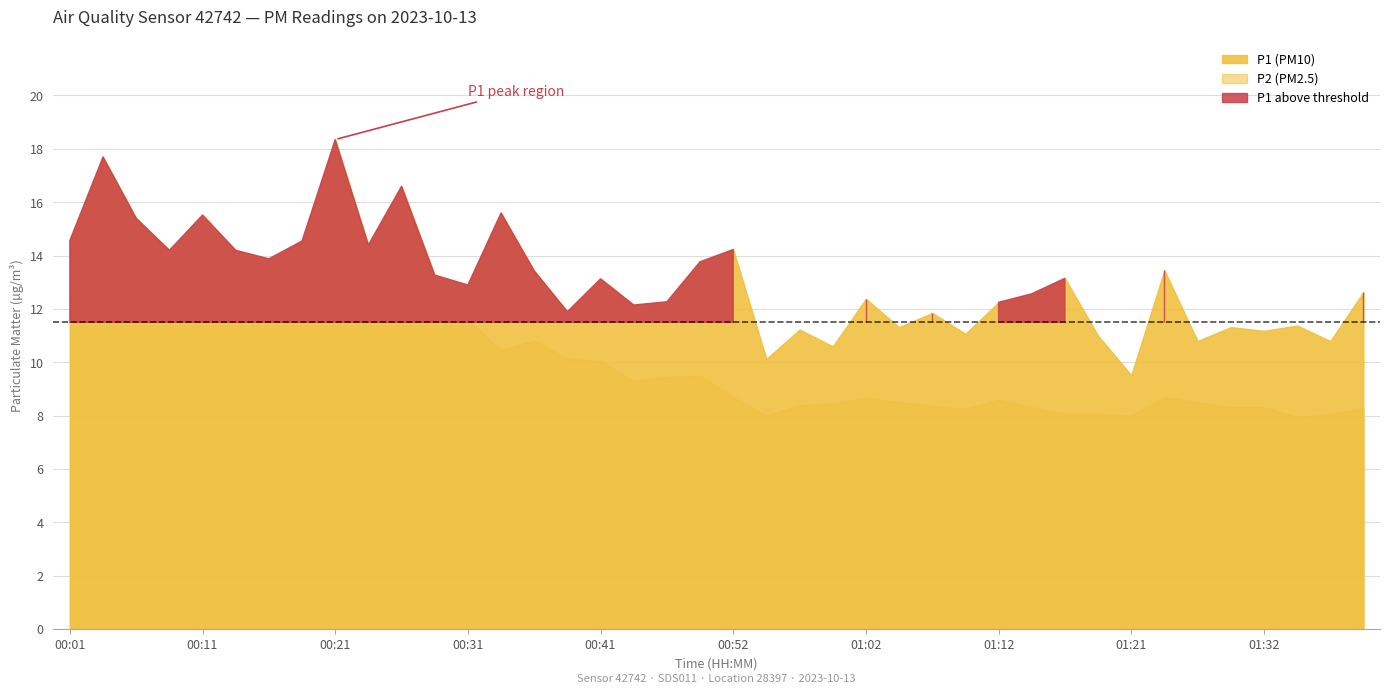

In P1, how many points are lower than both neighbors (excluding endpoints)?

14